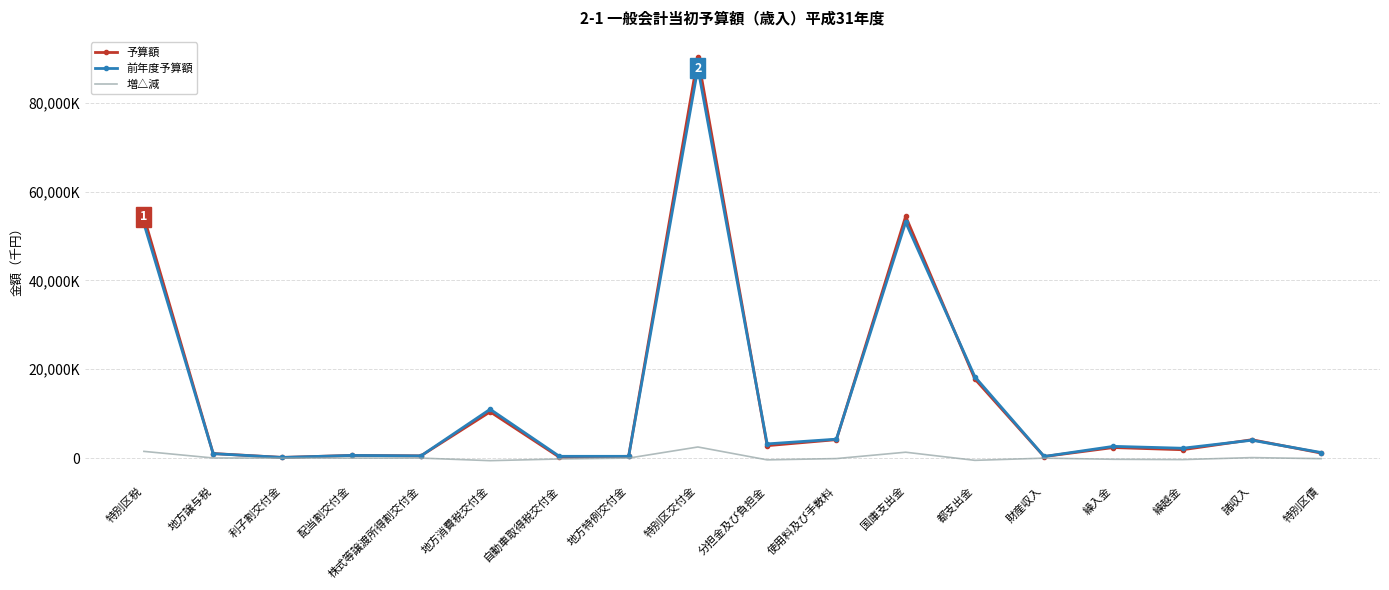

What is the difference between the second highest and minimum values in the 前年度予算額 series?

52952679